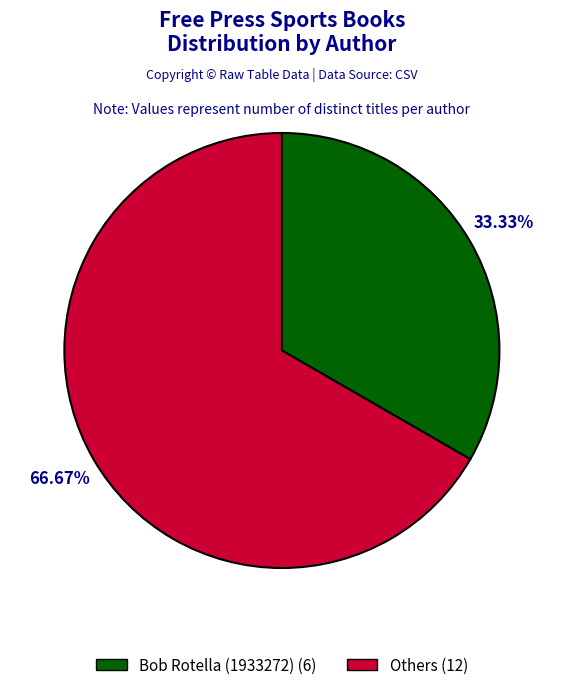

How many slices are in this pie chart?

2